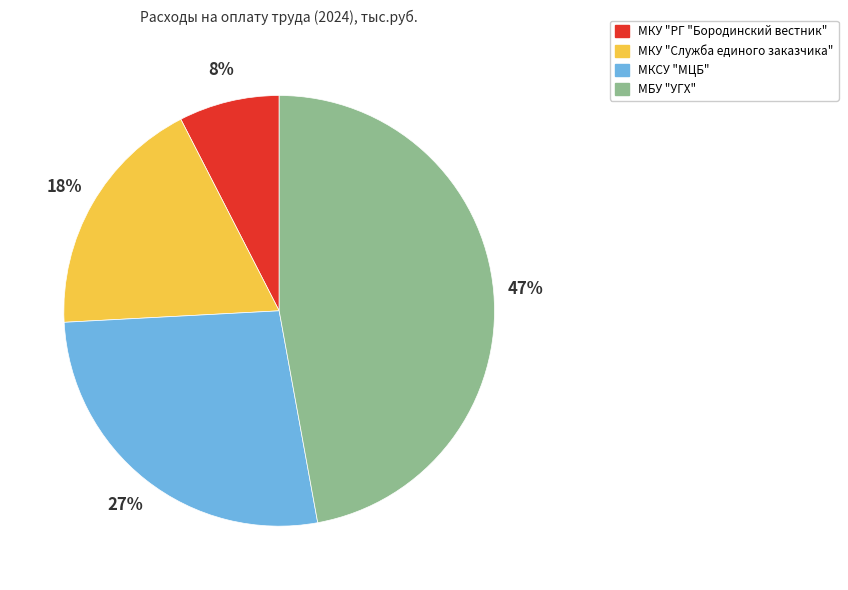

The МКУ "Служба единого заказчика" slice represents 18% of the pie. True or false?

True